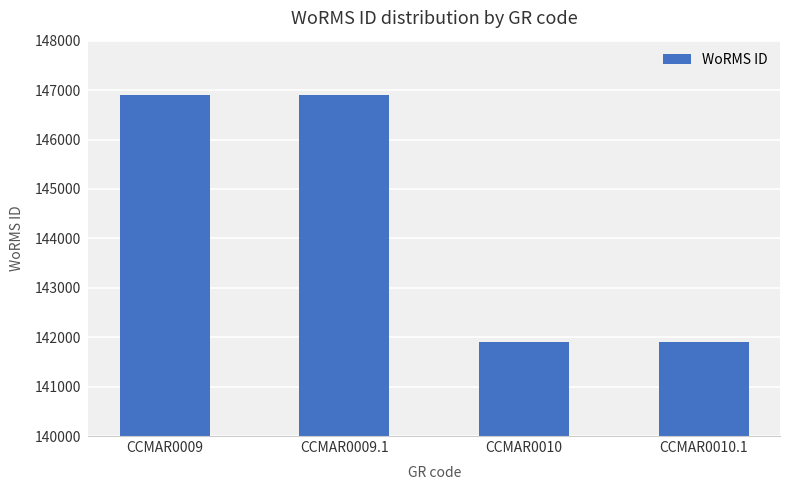

Reading left to right, transcribe all the data shown in this chart.

CCMAR0009=146900	CCMAR0009.1=146900	CCMAR0010=141907	CCMAR0010.1=141907